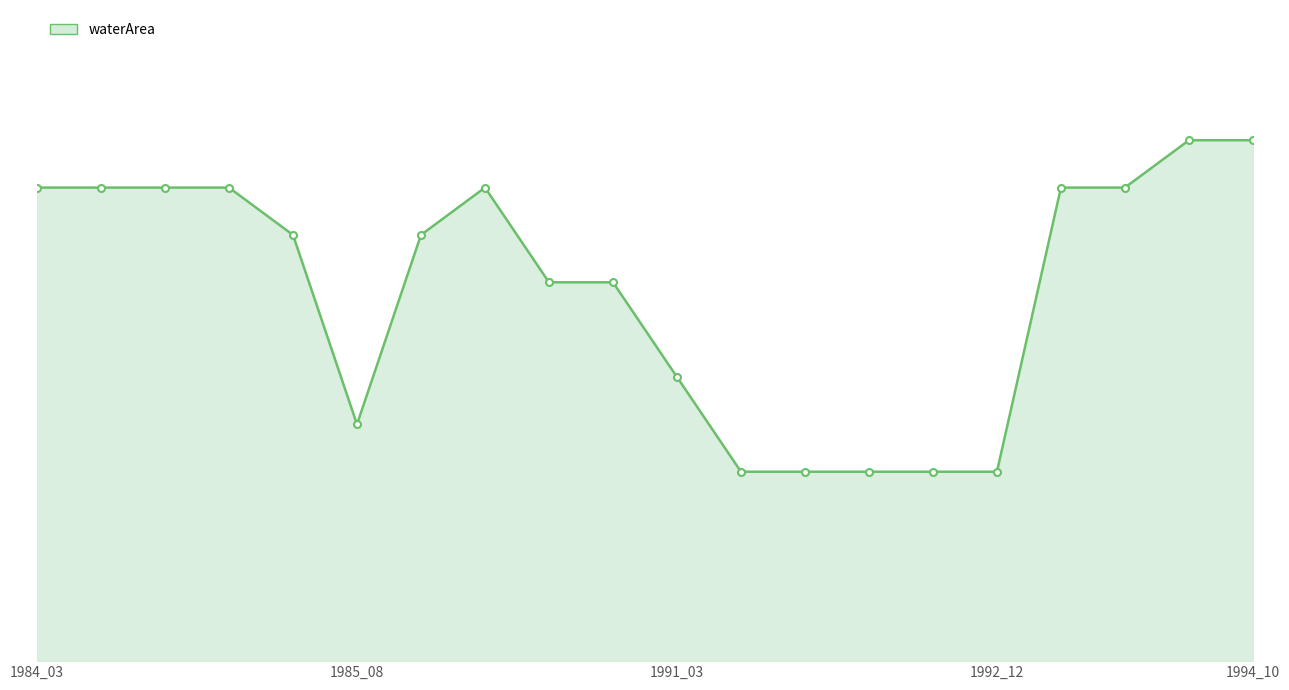

Does the chart have visible grid lines?

Yes